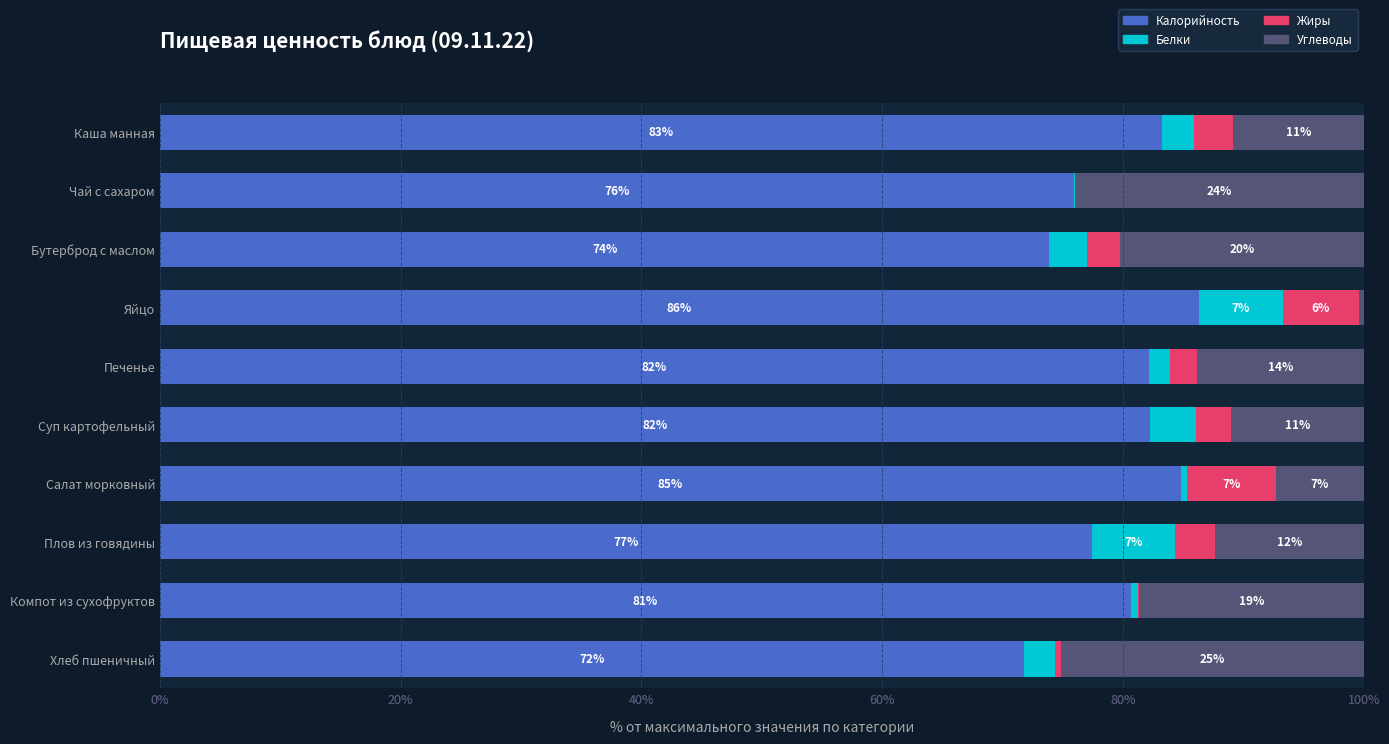

Which series has the largest range (max minus min)?

Углеводы